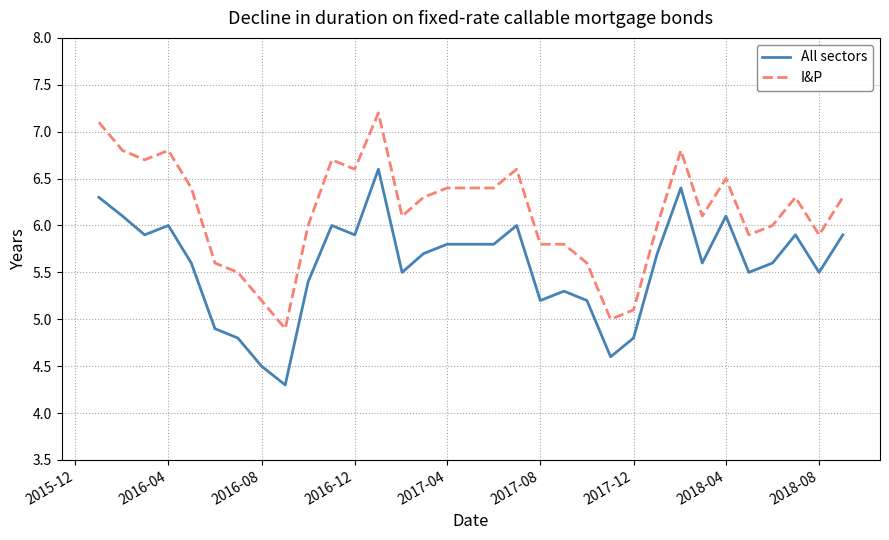

Which series has the largest total across all categories?

I&P